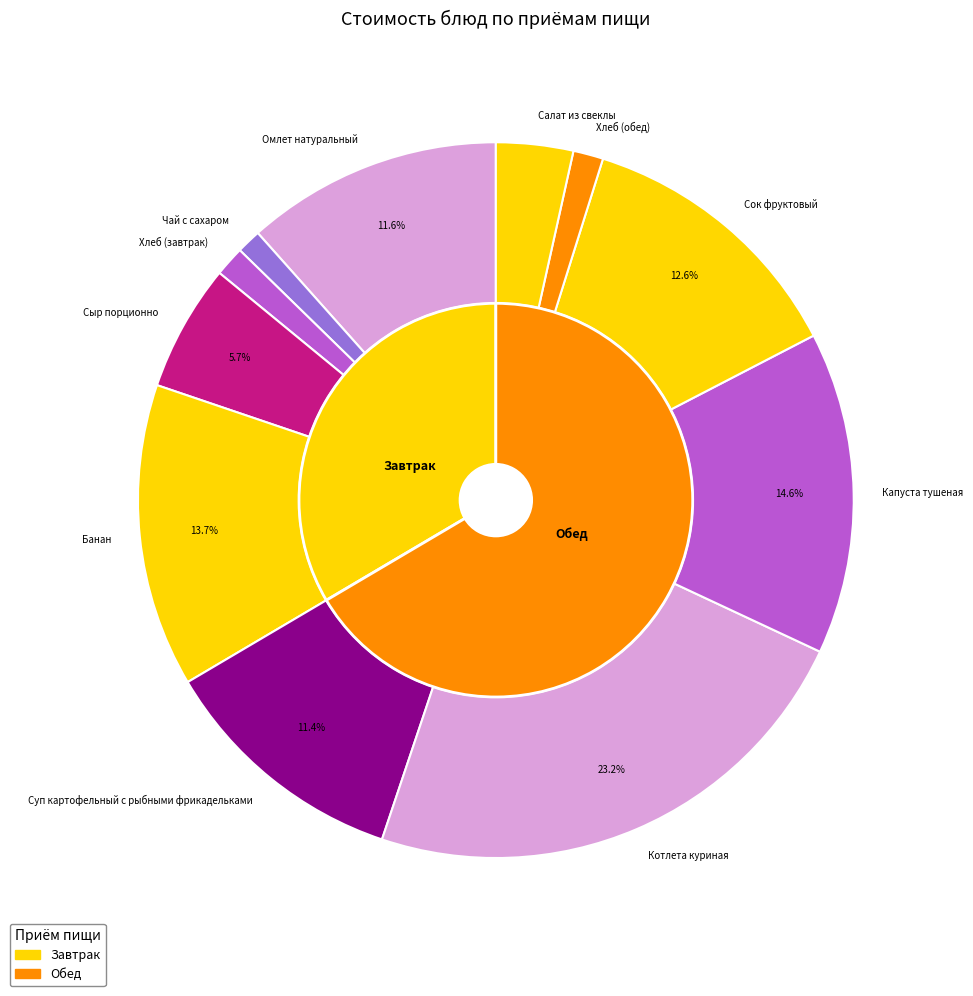

Does Хлеб (обед) represent more than half of the total?

No